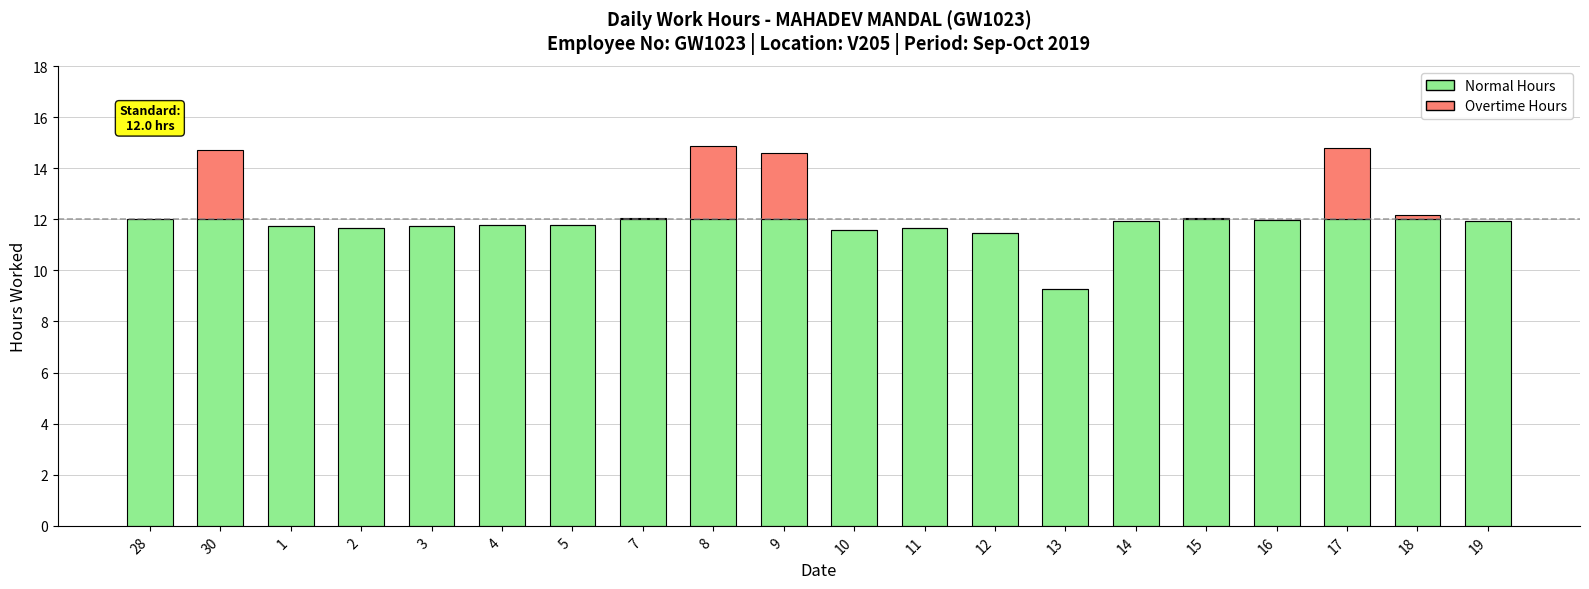

The value of Normal Hours at 8 is 21.3. True or false?

False